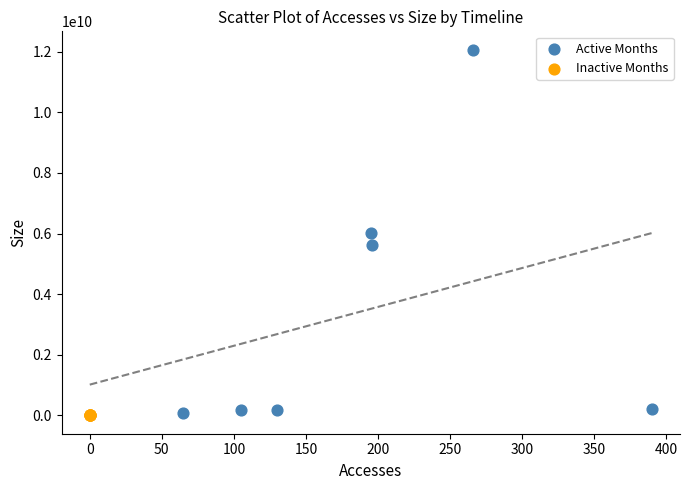

Which series reaches the maximum Y coordinate?

Active Months